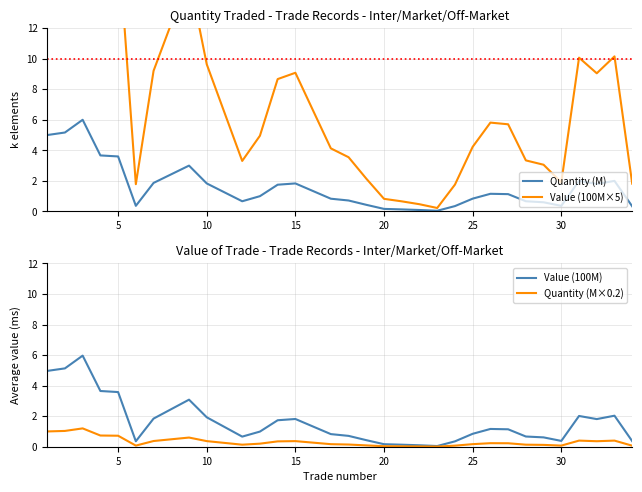

Reading left to right, what are all the values shown in this chart?

Quantity (M): 5.0	5.2	6.0	3.7	3.6	0.4	1.9	2.4	3.0	1.8	1.2	0.7	1.0	1.8	1.8	1.3	0.8	0.7	0.4	0.2	0.1	0.1	0.0	0.3	0.8	1.2	1.1	0.7	0.6	0.4	2.0	1.8	2.0	0.3
Value (100M×5): 24.8	25.6	29.8	18.2	17.9	1.8	9.2	12.3	15.4	9.6	6.5	3.3	5.0	8.7	9.1	6.6	4.1	3.5	2.1	0.8	0.7	0.5	0.2	1.8	4.2	5.8	5.7	3.3	3.1	1.9	10.1	9.0	10.1	1.8
Value (100M): 5.0	5.1	6.0	3.6	3.6	0.4	1.8	2.5	3.1	1.9	1.3	0.7	1.0	1.7	1.8	1.3	0.8	0.7	0.4	0.2	0.1	0.1	0.0	0.4	0.8	1.2	1.1	0.7	0.6	0.4	2.0	1.8	2.0	0.4
Quantity (M×0.2): 1.0	1.0	1.2	0.7	0.7	0.1	0.4	0.5	0.6	0.4	0.2	0.1	0.2	0.4	0.4	0.3	0.2	0.1	0.1	0.0	0.0	0.0	0.0	0.1	0.2	0.2	0.2	0.1	0.1	0.1	0.4	0.4	0.4	0.1